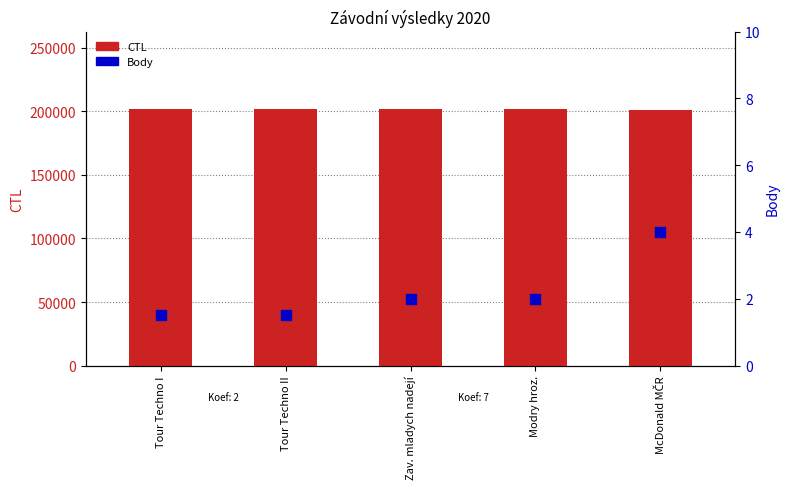

Which series has the largest total across all categories?

CTL